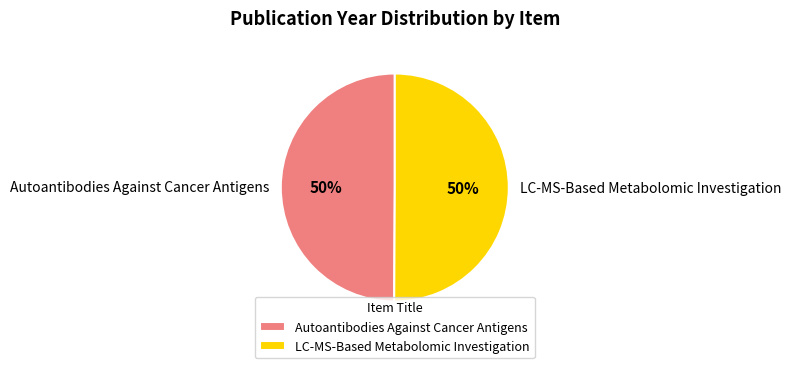

Is the sum of Autoantibodies Against Cancer Antigens and LC-MS-Based Metabolomic Investigation greater than half?

Yes